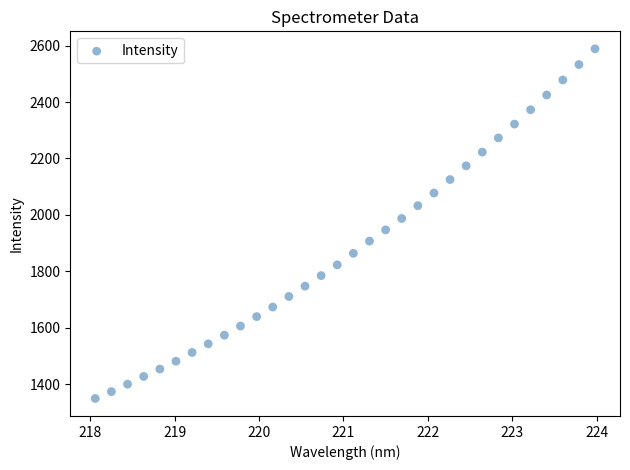

What is the range of X values (max minus min)?

5.9